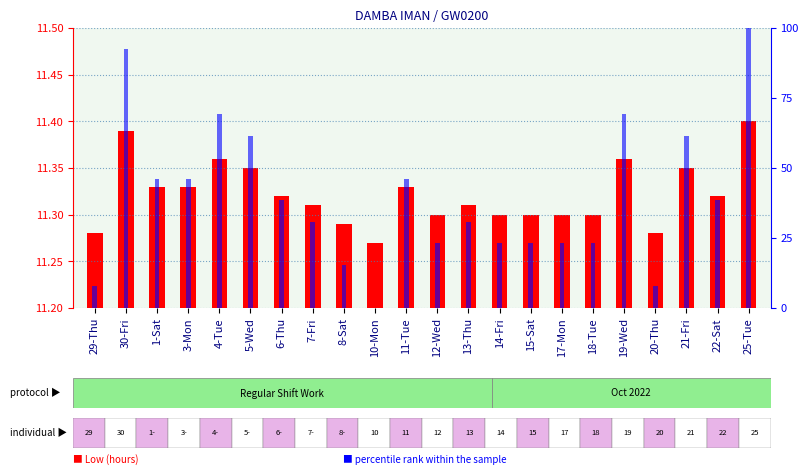

At 15-Sat, list the series in order from smallest to largest.

Low (hours), percentile rank within the sample